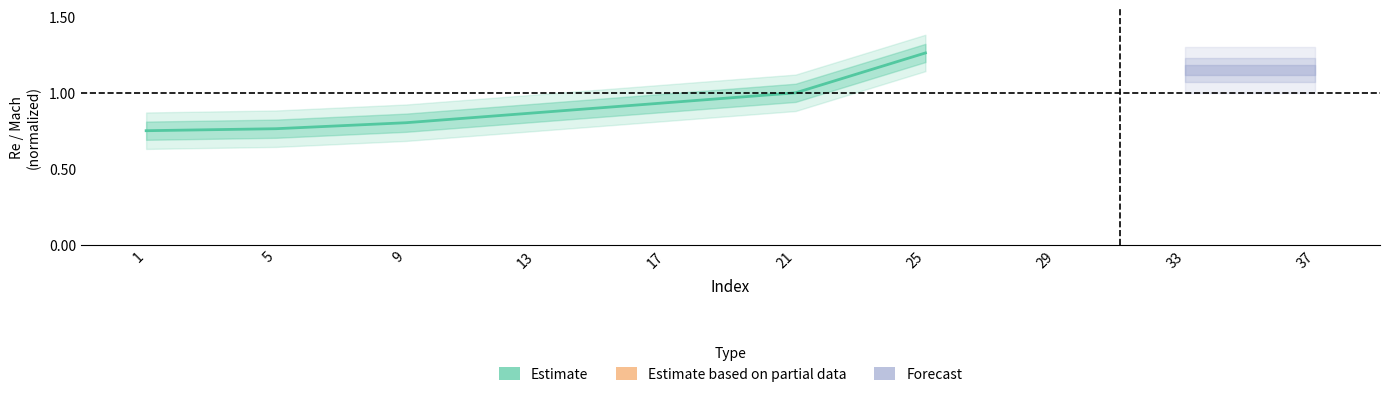

List the labels in order of value, smallest first.

1, 5, 9, 13, 17, 21, 25